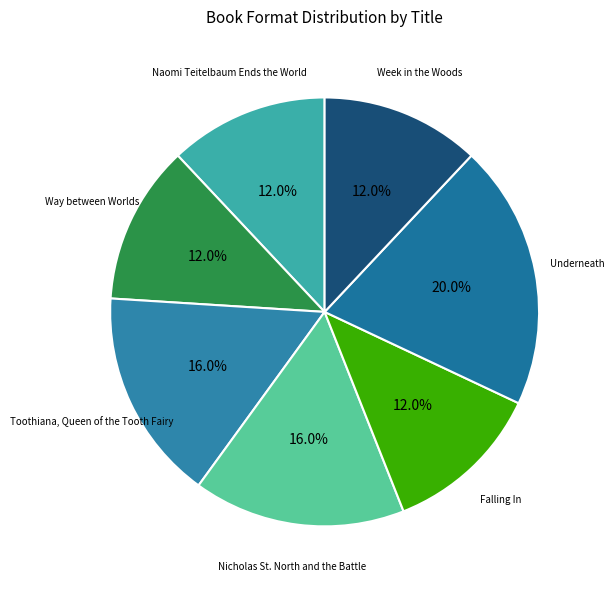

Count the number of slices in the pie.

7